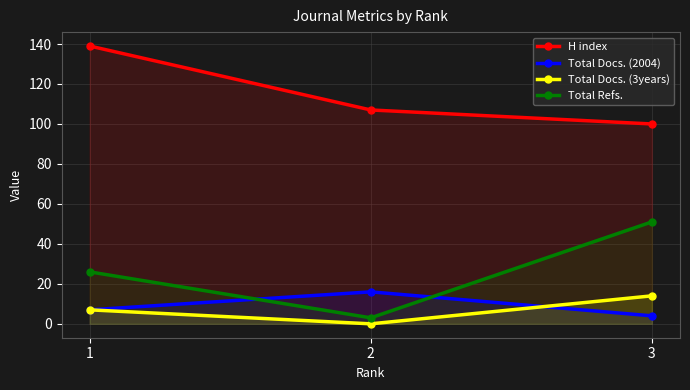

The Total Refs. series shows 36 at 1. True or false?

False